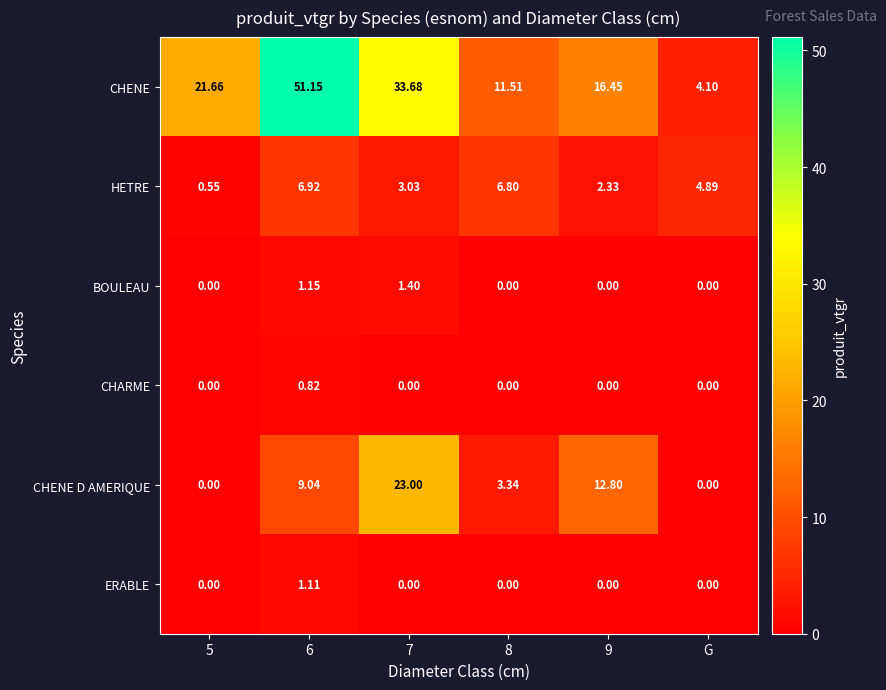

List the series in order of their peak value, highest first.

CHENE, CHENE D AMERIQUE, HETRE, BOULEAU, ERABLE, CHARME